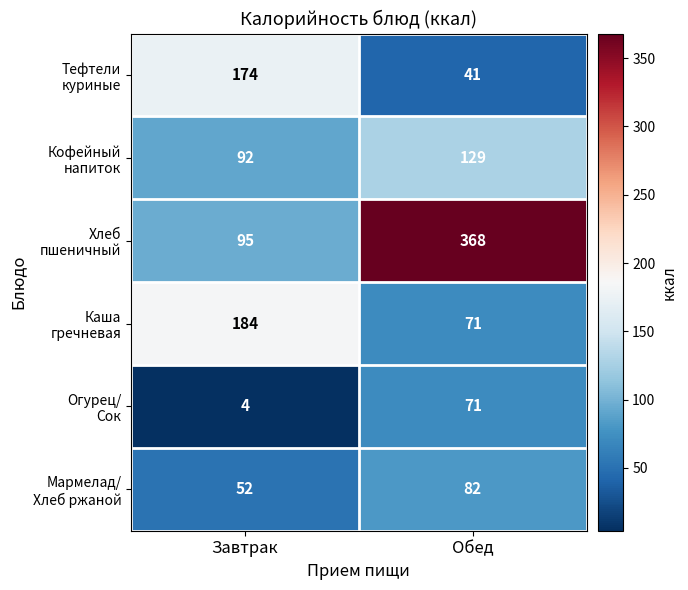

At which category is the sum across all series the highest?

Обед